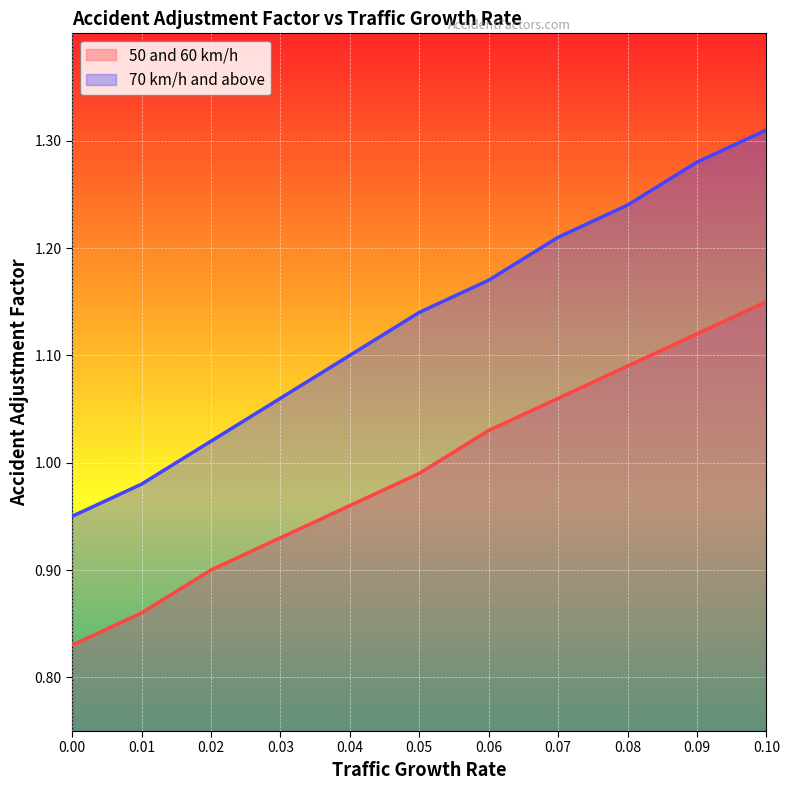

How many lines are shown in the chart?

2